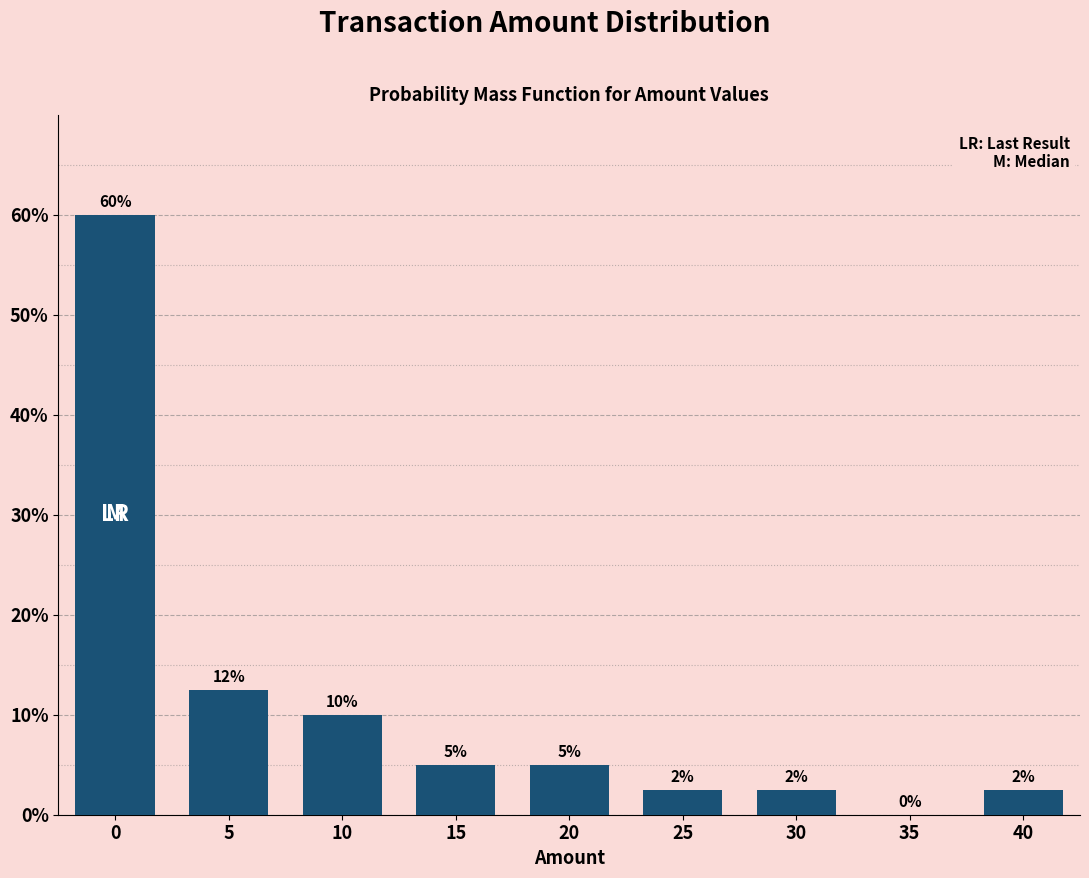

What is the maximum value shown in the chart?

60.0